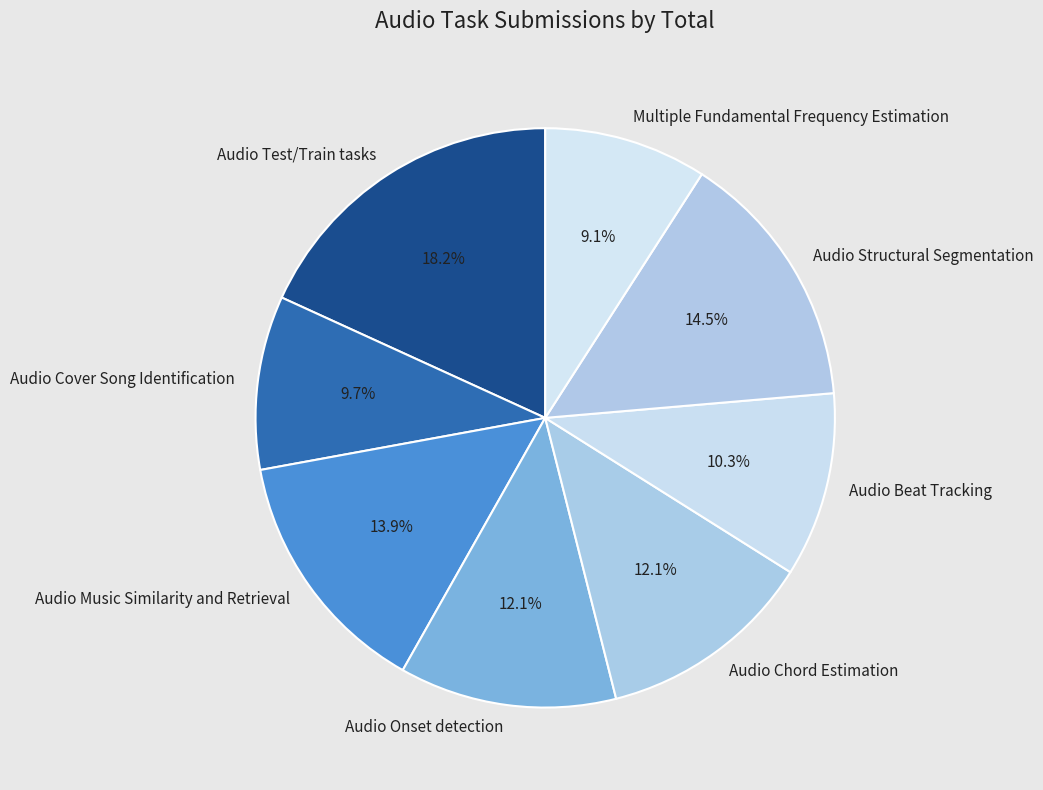

To the nearest percent, what is the difference between the Multiple Fundamental Frequency Estimation and Audio Beat Tracking slice percentages?

1%